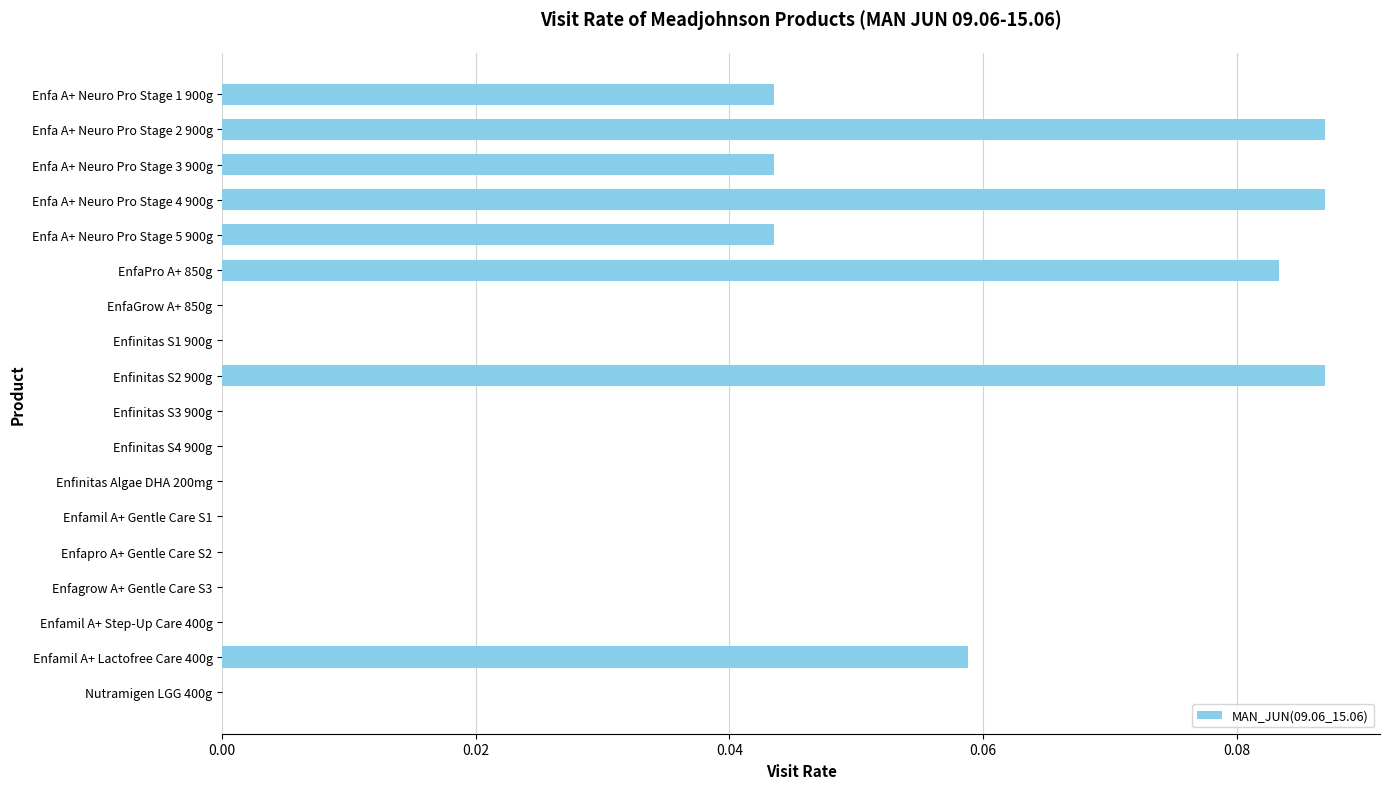

True or false: the data shows 0.0 at Enfa A+ Neuro Pro Stage 2 900g.

False